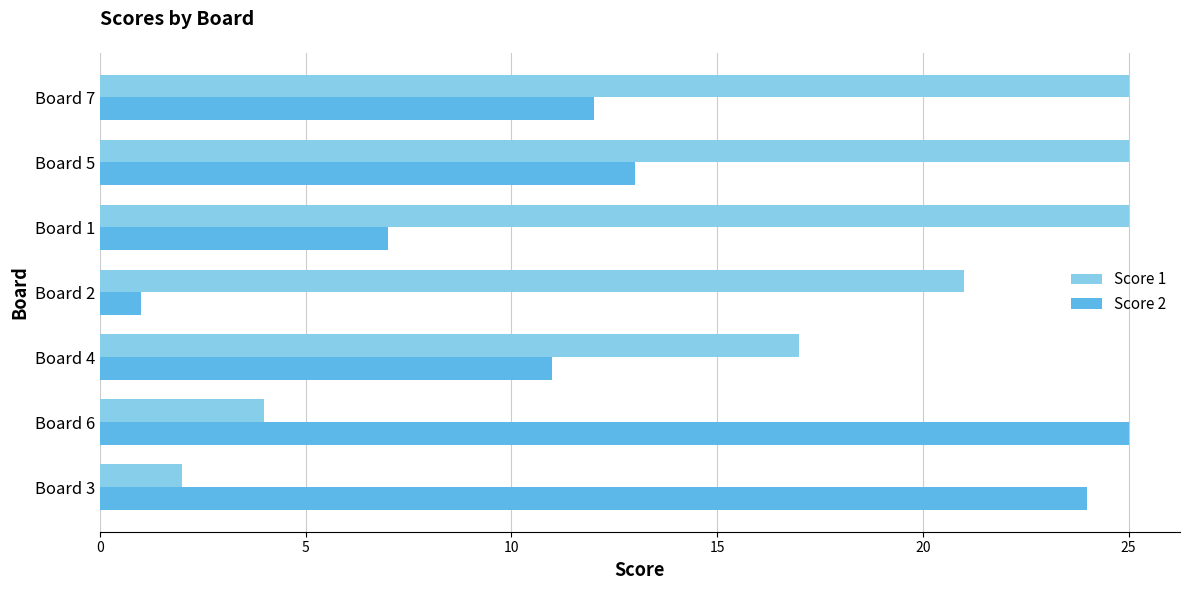

Which series has the widest spread of values?

Score 2